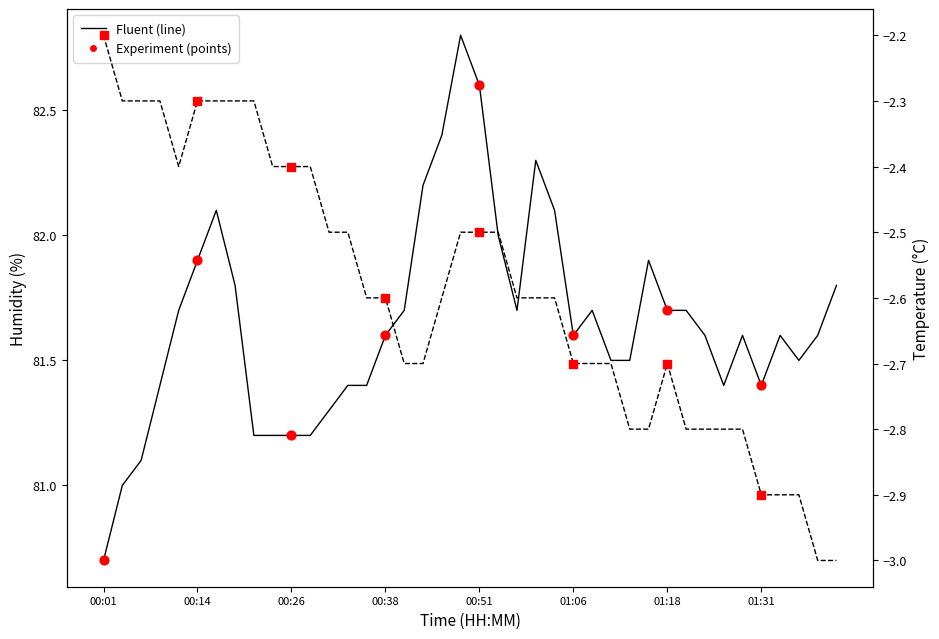

Which series has the widest spread of Y values?

humidity